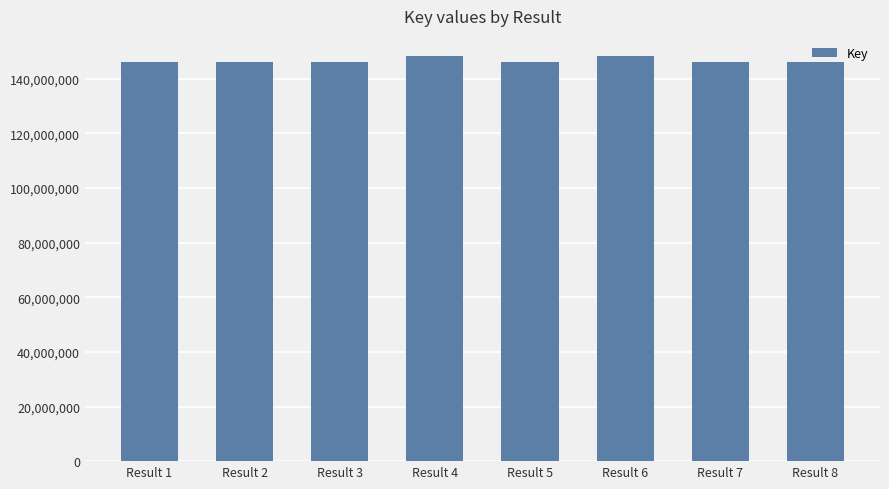

What is the average value?

146536708